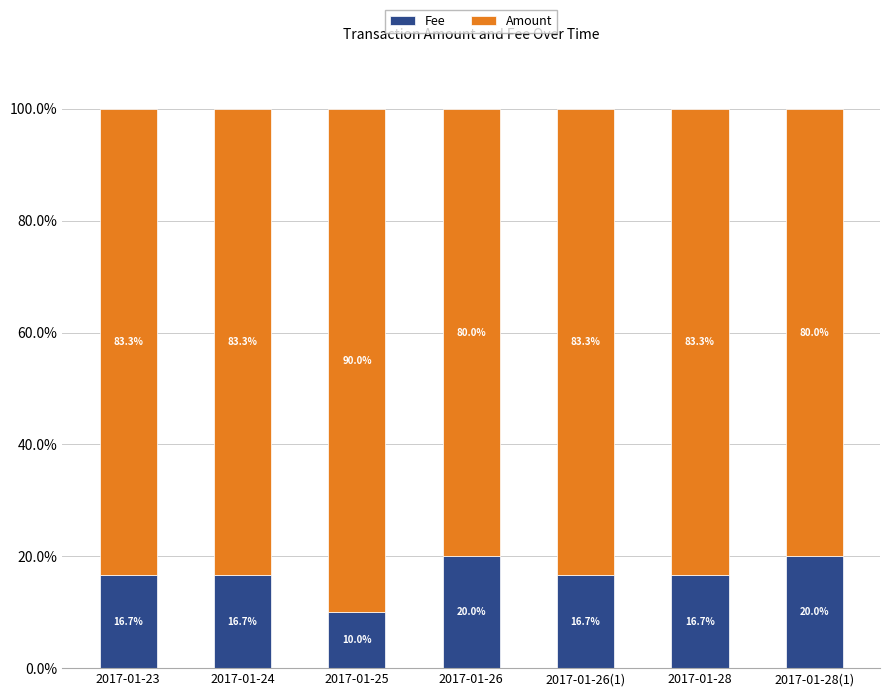

Where does the Fee series first go above 16?

2017-01-23